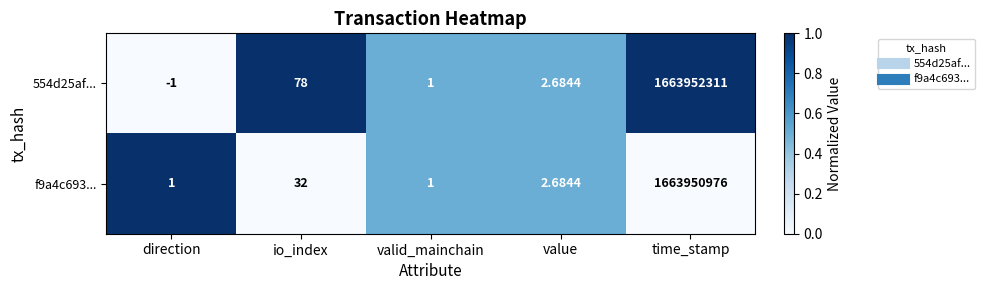

Rank the series by their maximum value, from highest to lowest.

554d25af..., f9a4c693...